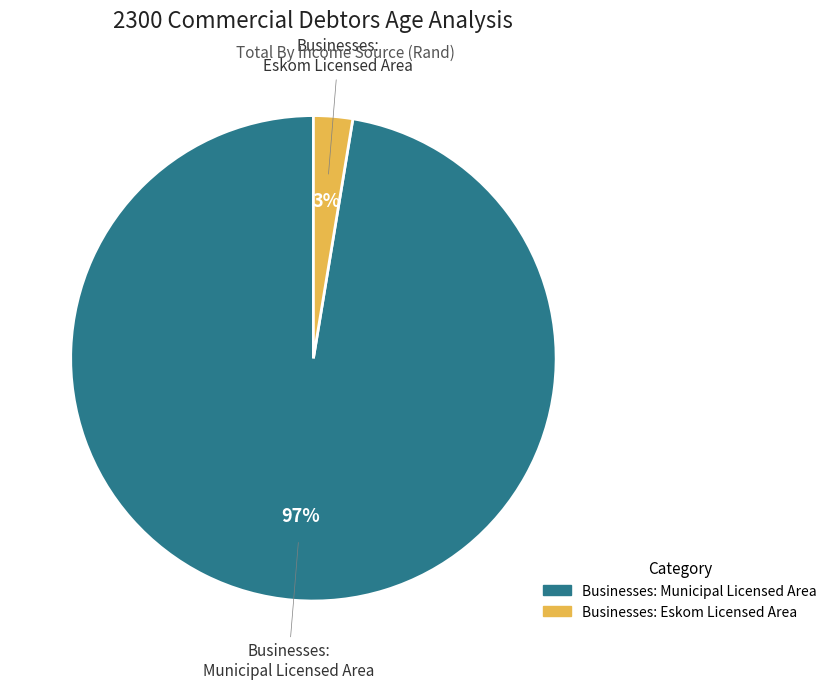

Which slice is the largest?

Businesses: Municipal Licensed Area